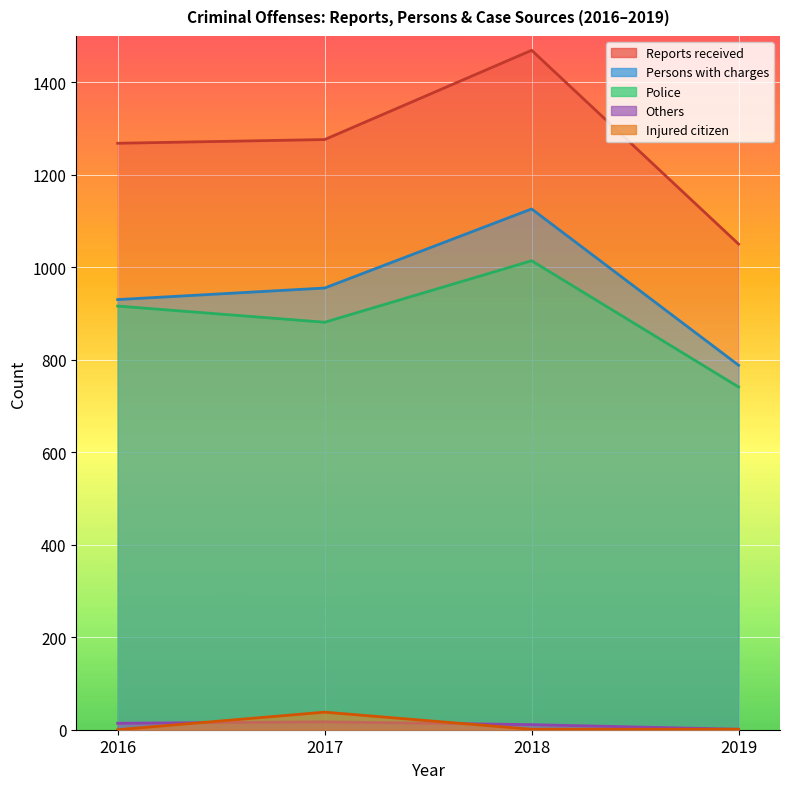

Does the chart display data point markers on the line(s)?

No